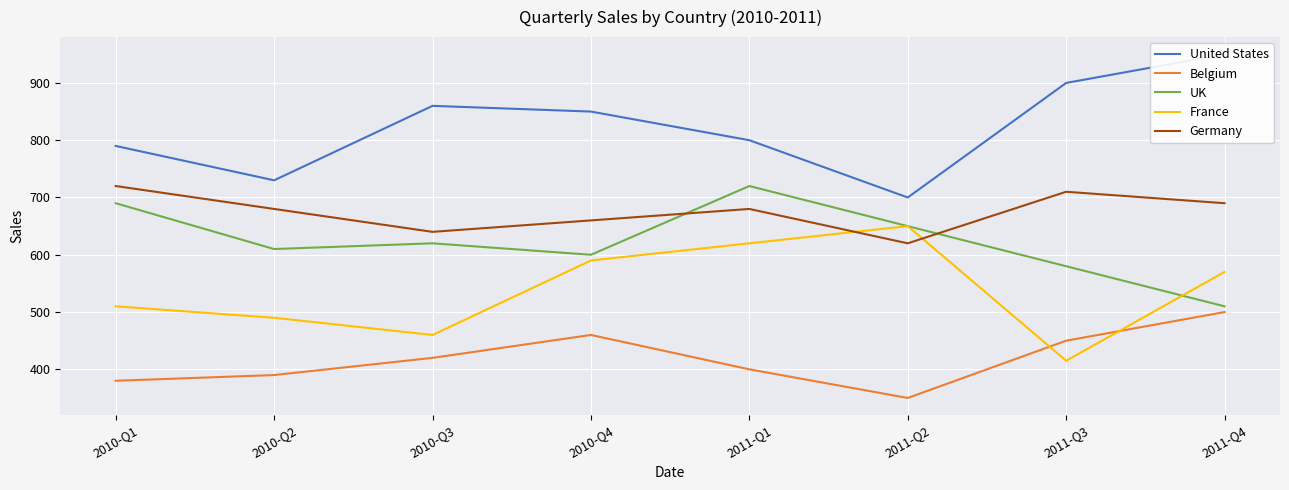

What is the lowest value of the Belgium series?

350